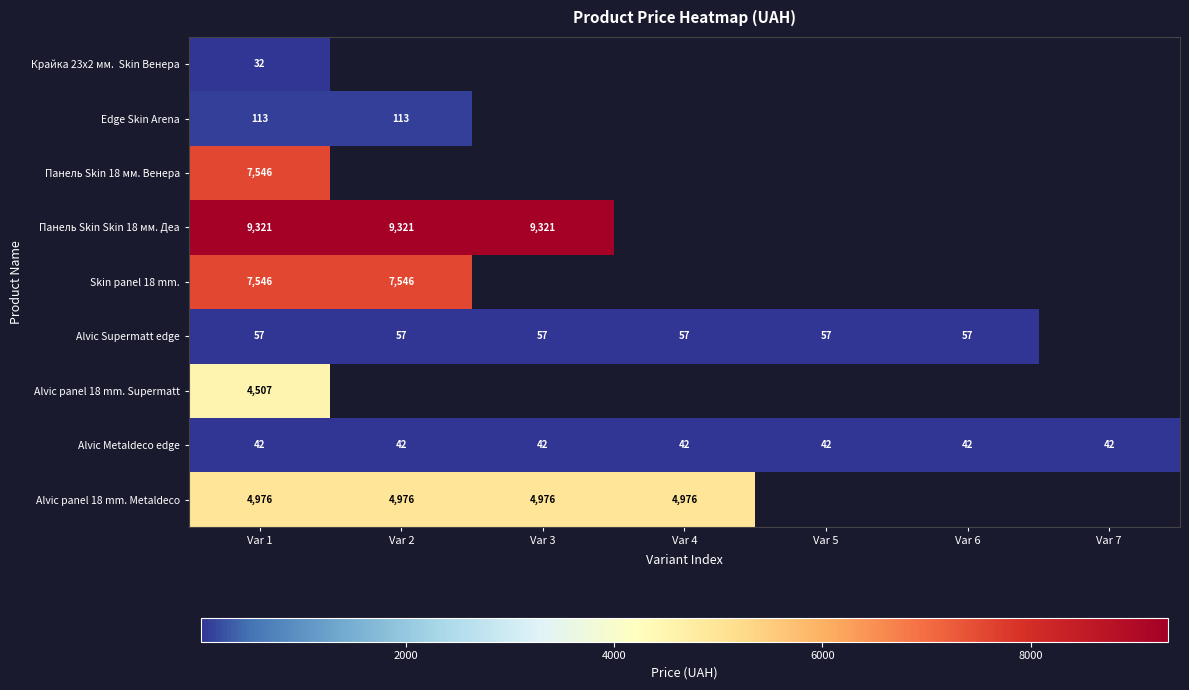

What is the total value across all series at Var 1?

34140.0